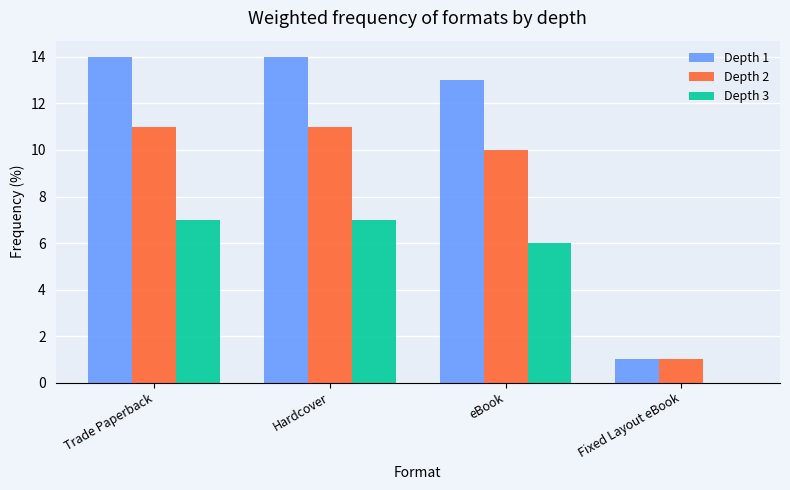

How many groups of bars are there?

4